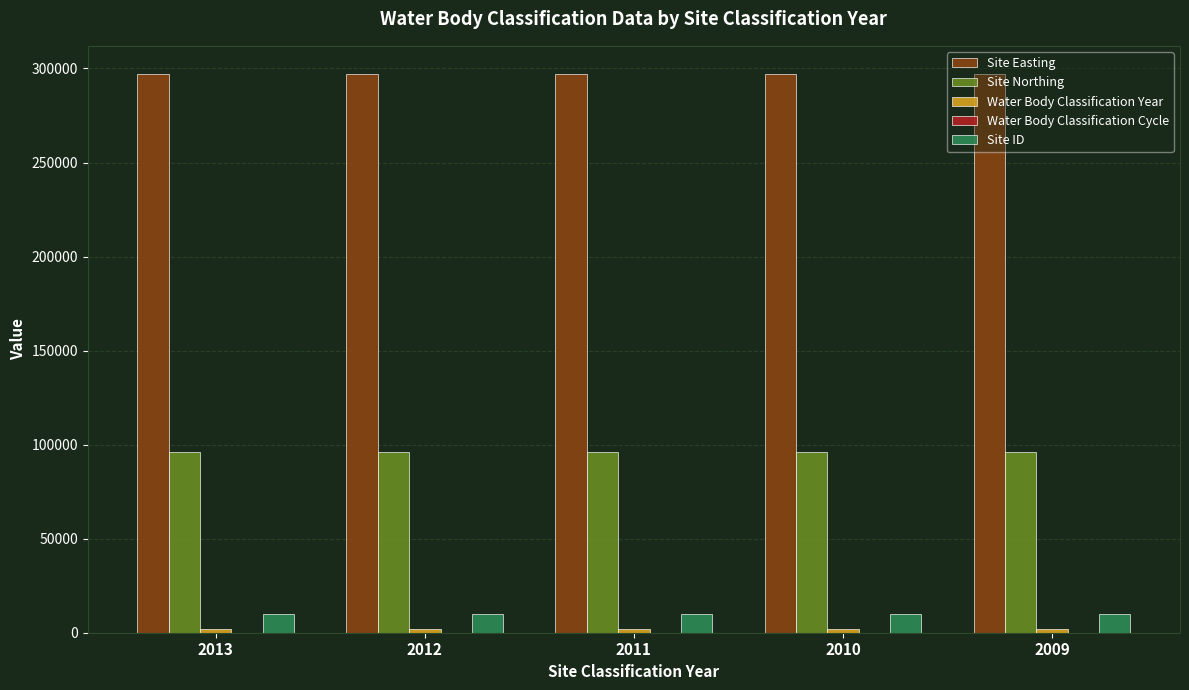

What is the spread (max minus min) of values at 2009?

297169